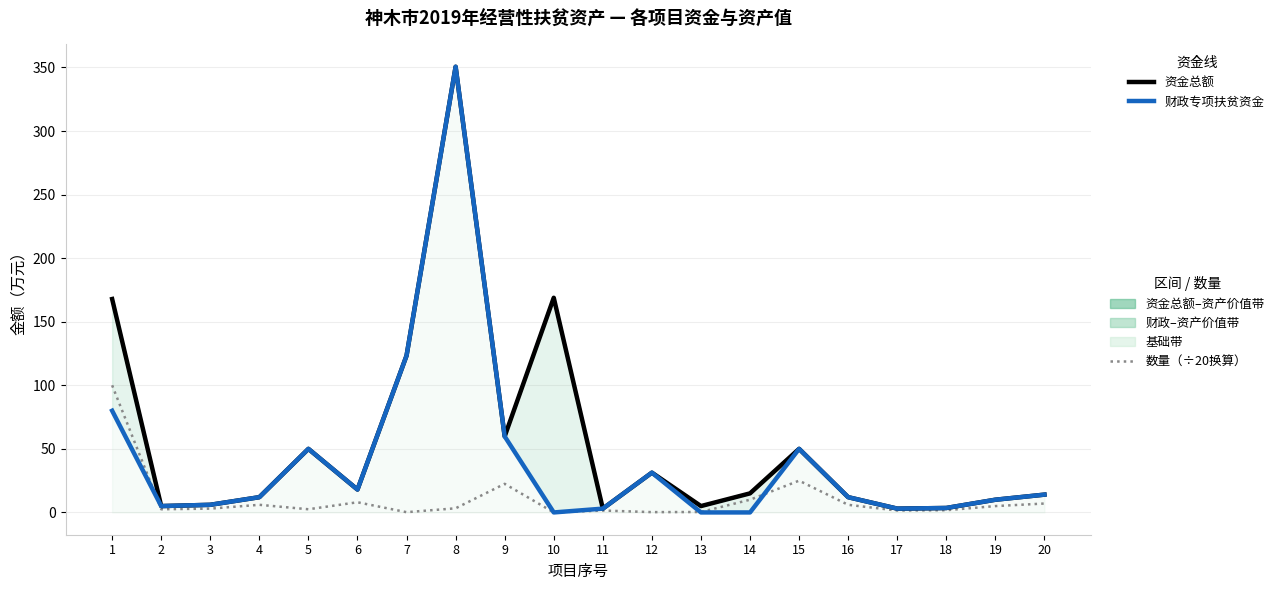

The 财政专项扶贫资金 series shows 80.0 at 1. True or false?

True